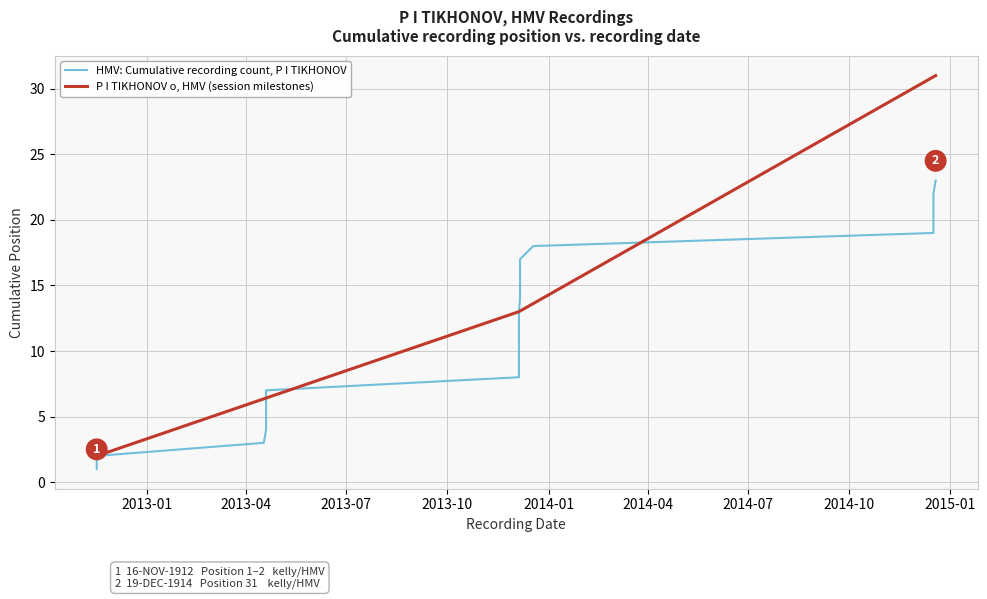

True or false: there are more than 0 points higher than both neighbors.

False